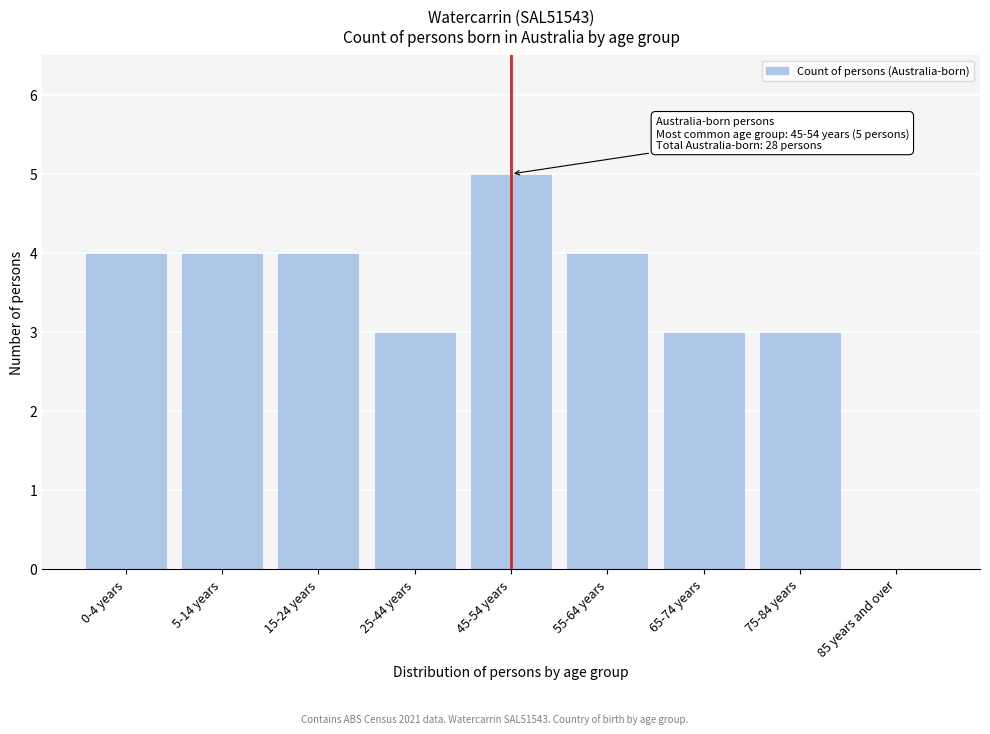

Reading left to right, list all the values displayed in this chart.

0-4 years=4	5-14 years=4	15-24 years=4	25-44 years=3	45-54 years=5	55-64 years=4	65-74 years=3	75-84 years=3	85 years and over=0